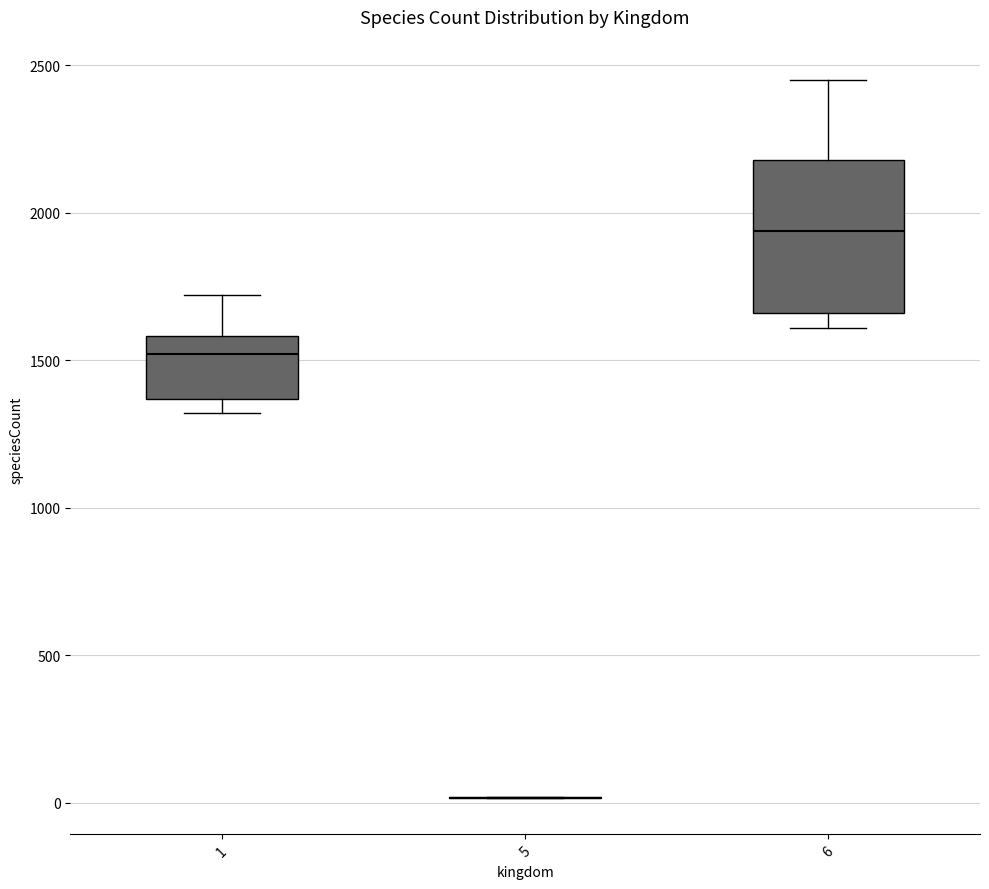

Reading left to right, read every box against the y-axis: the position of its median line, the range the box covers, and the ends of its whiskers. The values are not printed on the chart, so give them approximately, as read against the axis.

1: median 1500, box 1350 to 1600, whiskers 1300 to 1700
5: box collapsed to a line at 0, whiskers 0 to 0
6: median 1950, box 1650 to 2200, whiskers 1600 to 2450